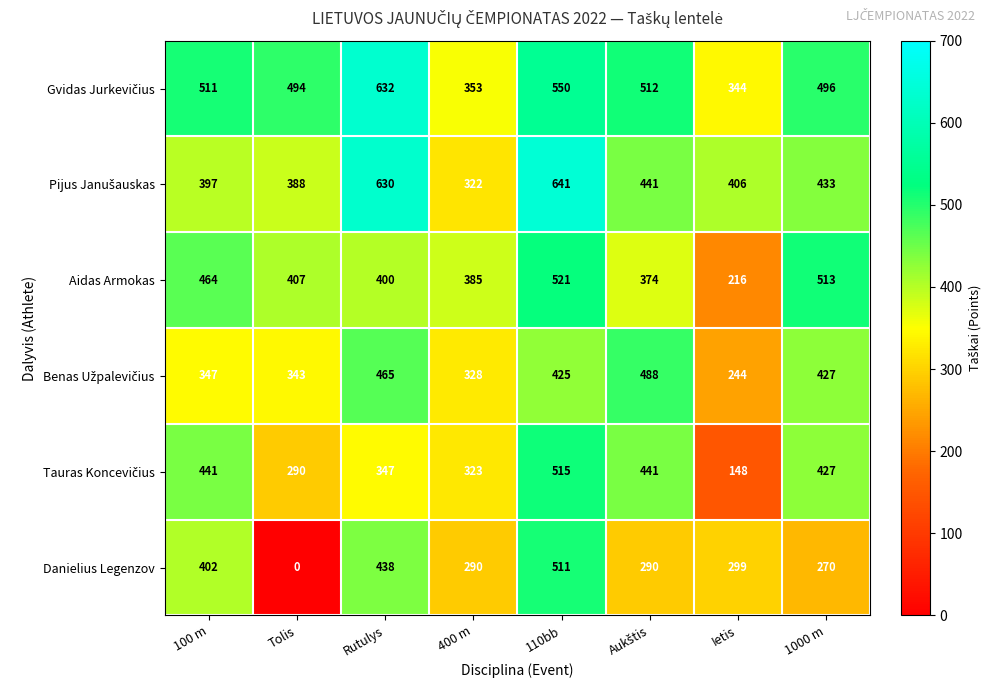

Which series has the largest range (max minus min)?

Danielius Legenzov